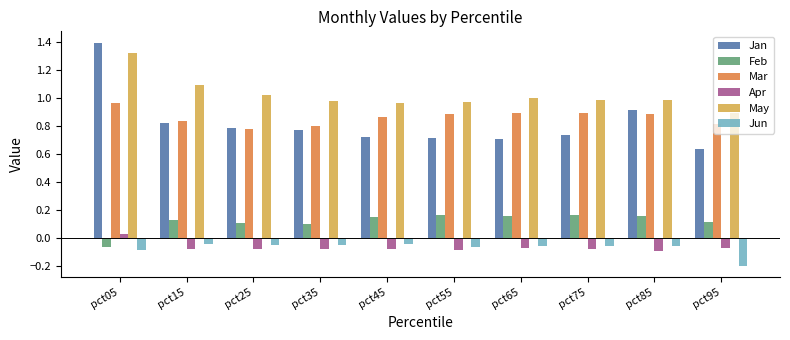

Is the value of Jan at pct35 greater than the value of Feb at pct55?

Yes